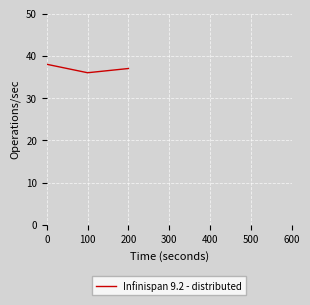

What value does the data have at 100?

36